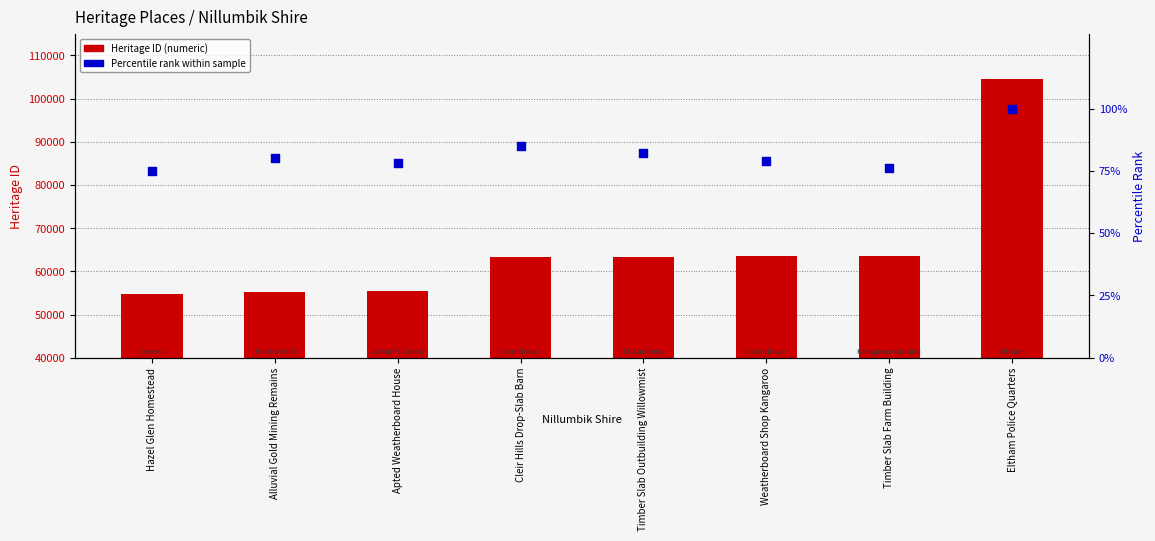

Which series has the largest total across all categories?

Heritage ID